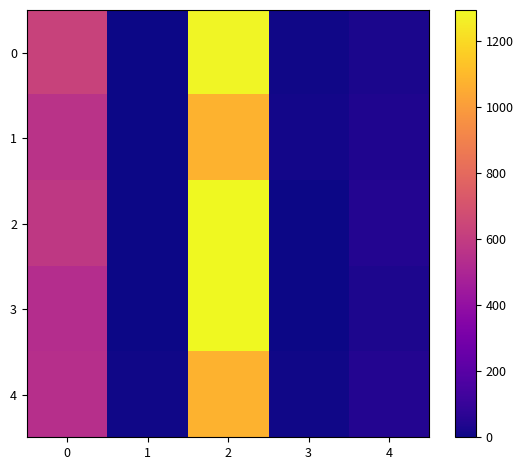

Which series changed the most between 1 and 2?

3